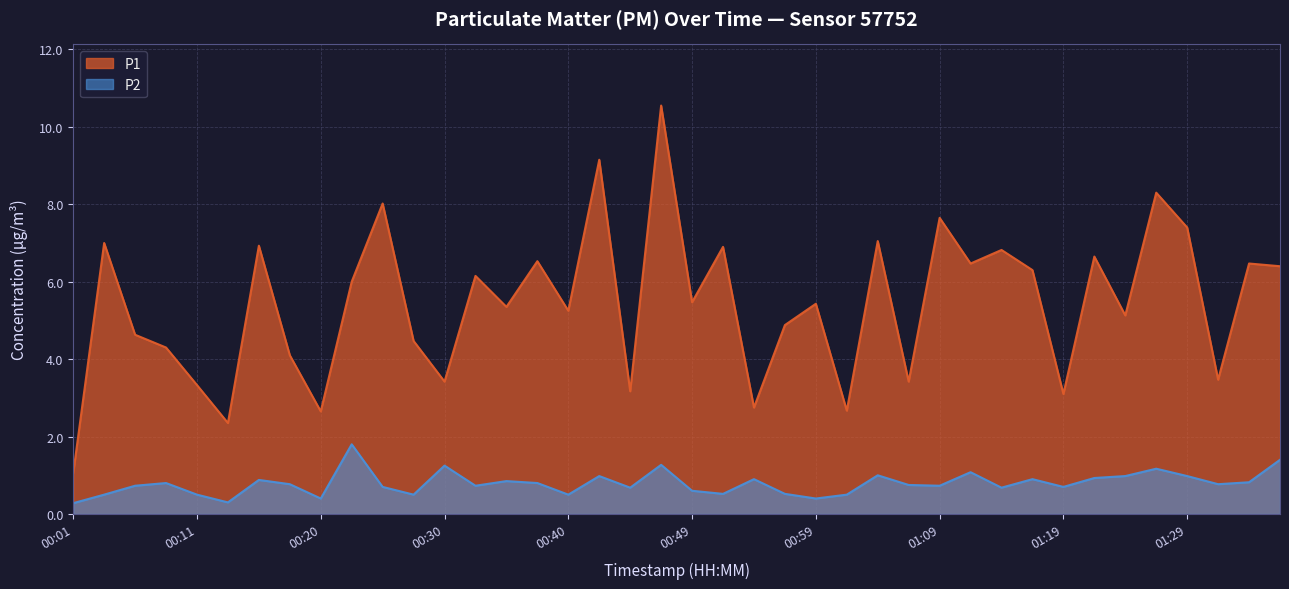

True or false: P2 and P1 intersect in this chart.

False